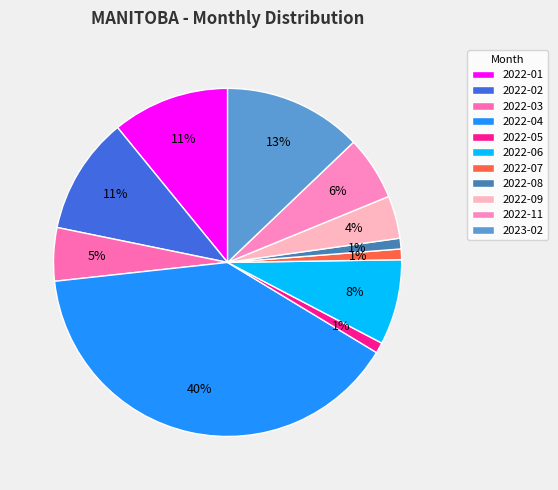

What is the largest slice in the pie chart?

2022-04